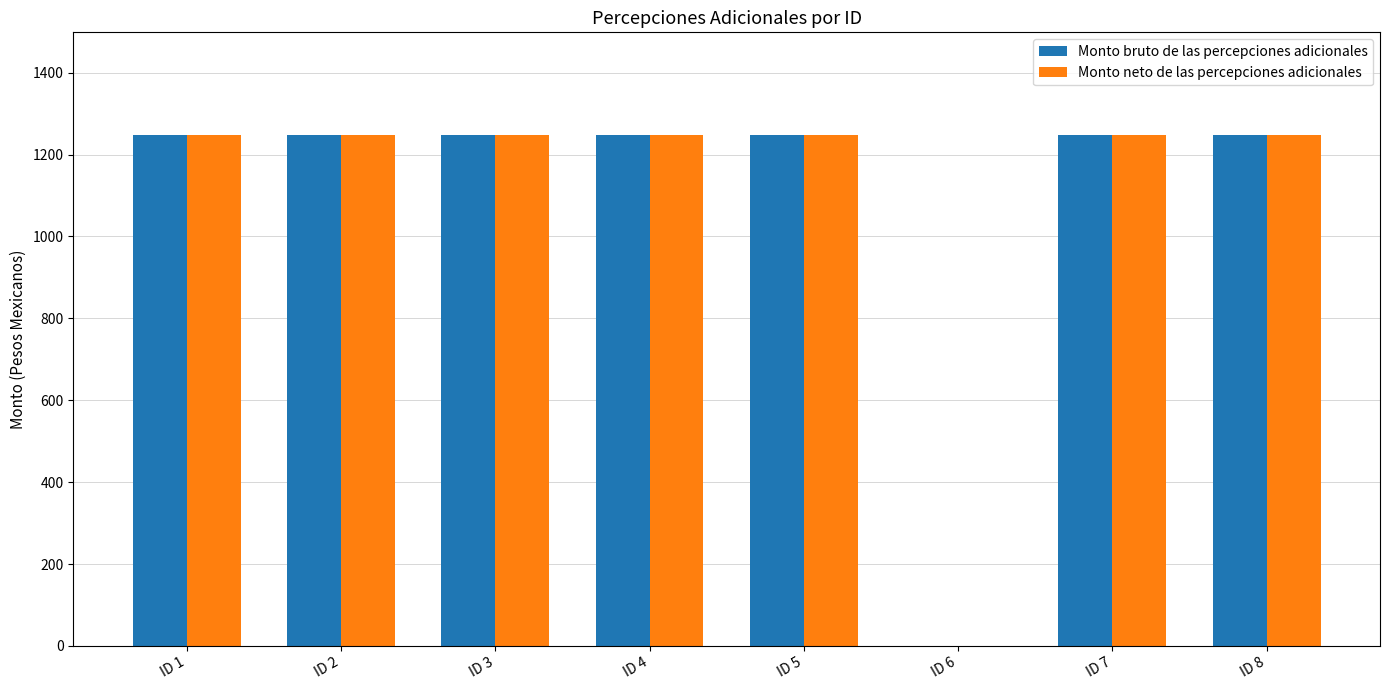

What is the sum of the Monto bruto de las percepciones adicionales values at ID 5 and ID 4?

2497.2